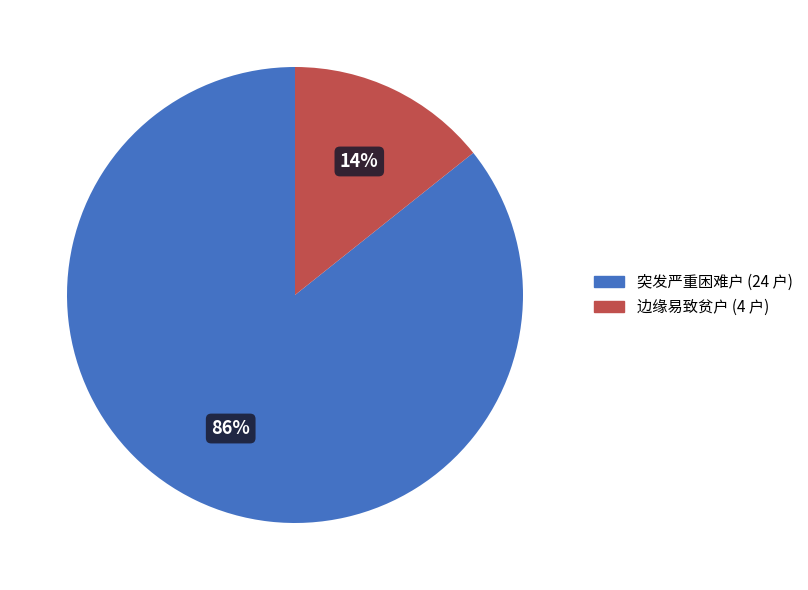

To the nearest percent, what portion does 突发严重困难户 represent?

86%